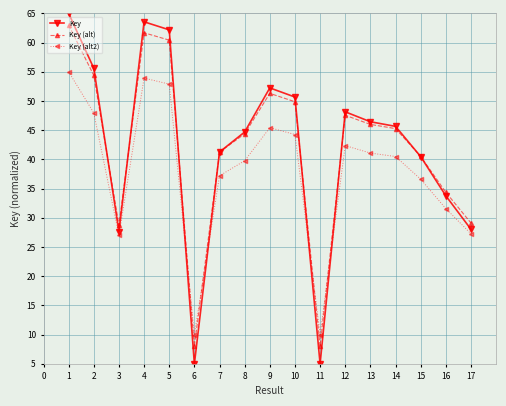

What is the difference between the maximum and minimum values in the Key series?

60.0